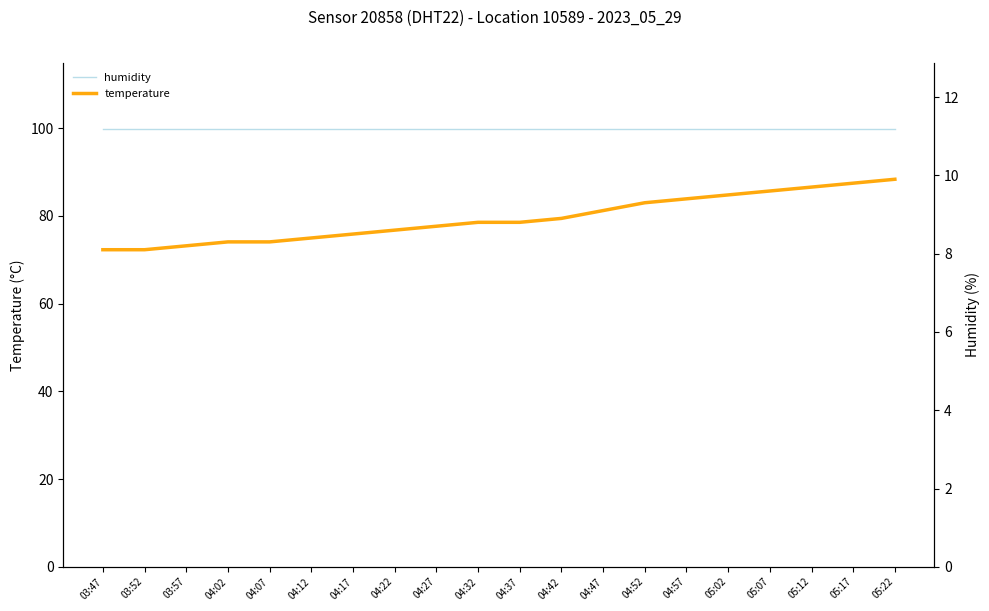

What is the label of the 20th point from the right?

03:47